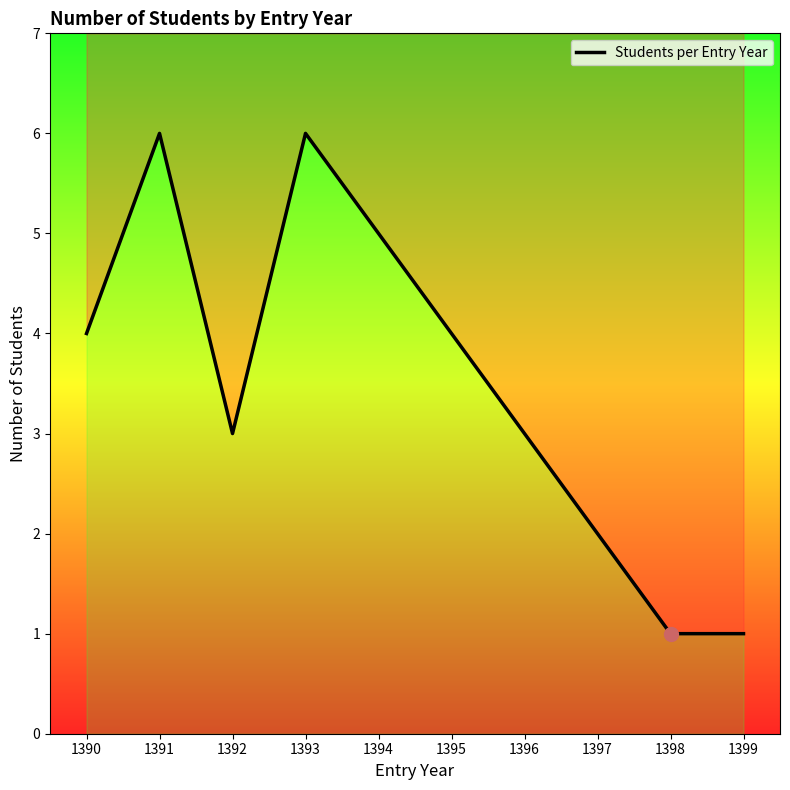

Which has a higher value, 1399 or 1390?

1390